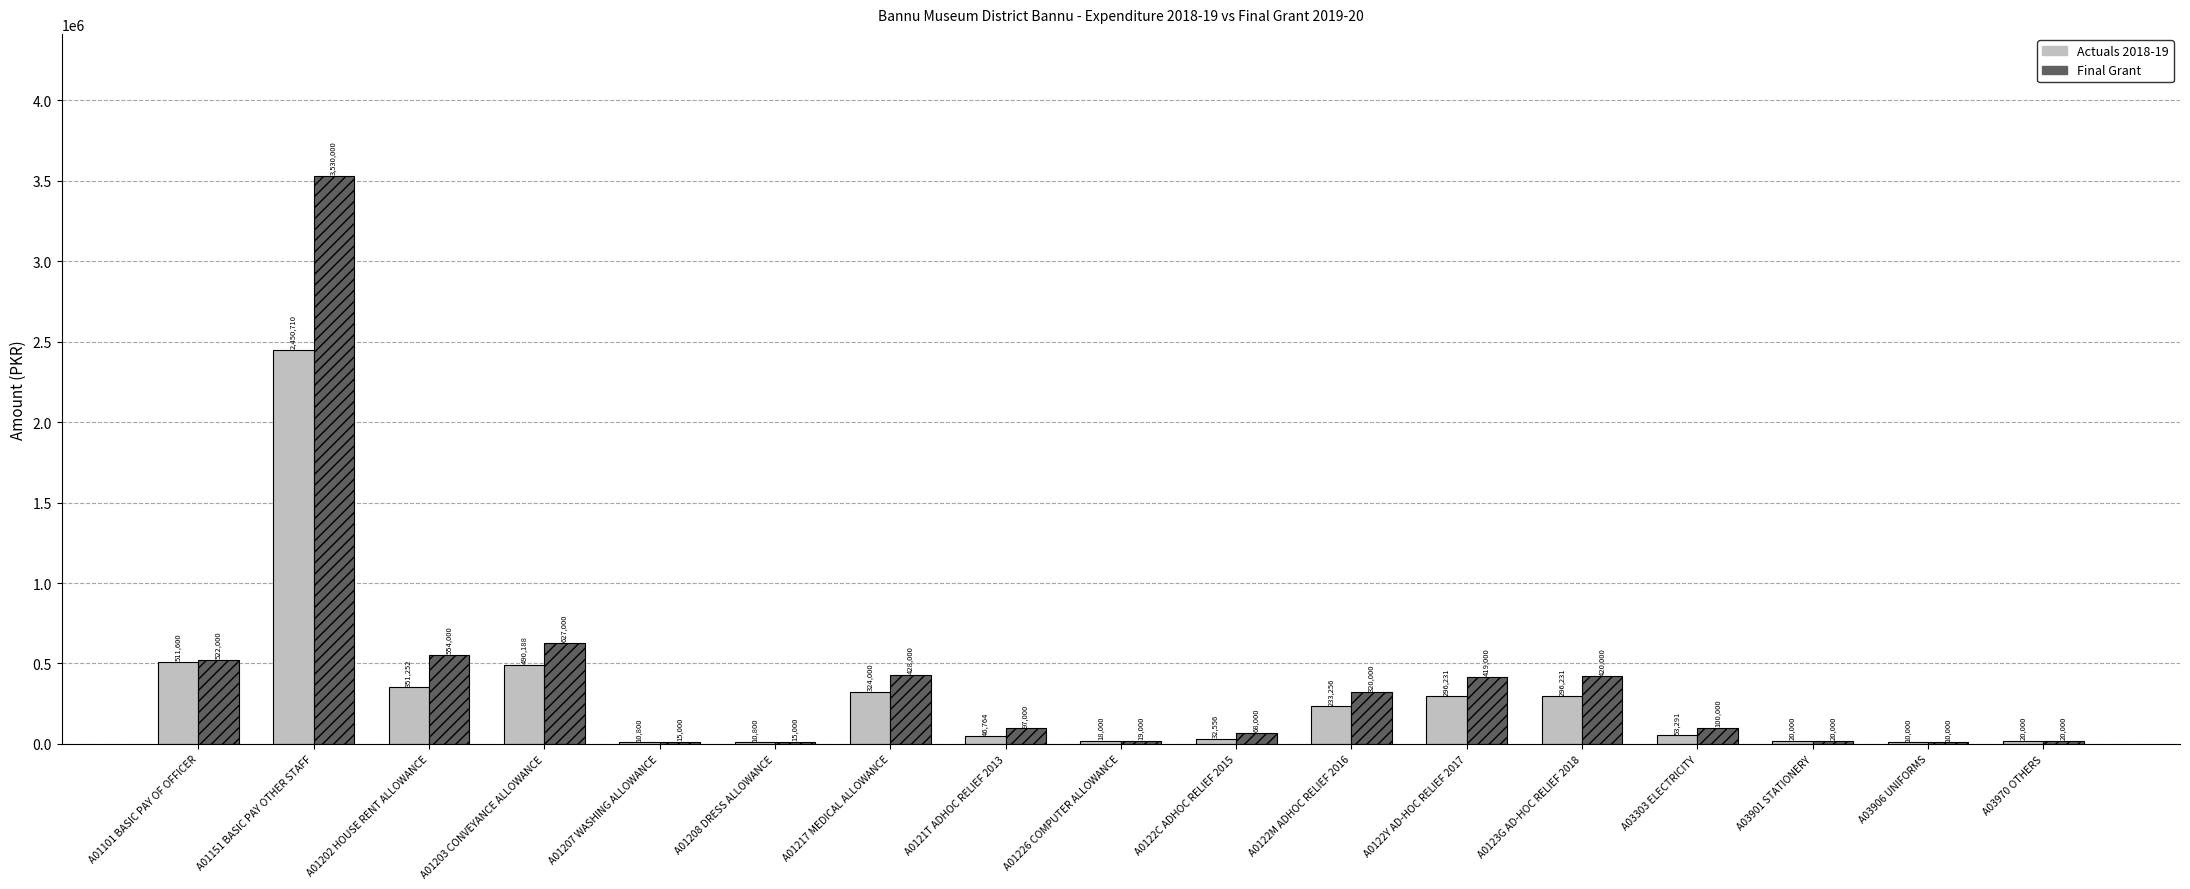

Which series changed the most between A01203 CONVEYANCE ALLOWANCE and A0122M ADHOC RELIEF 2016?

Final Grant